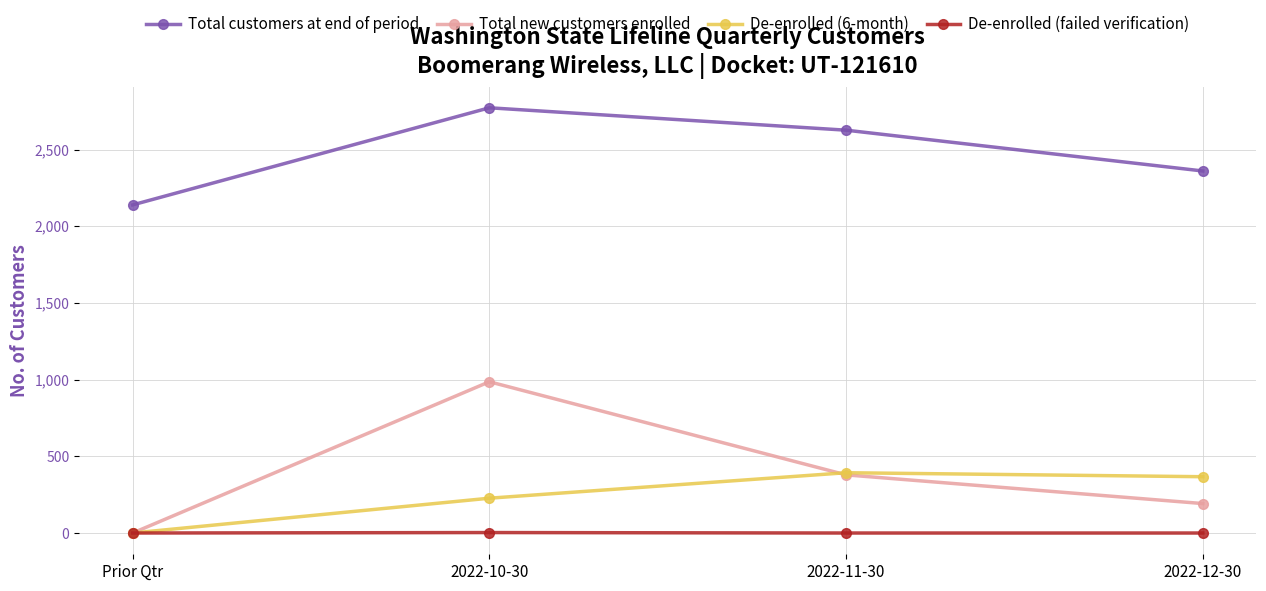

The Total customers at end of period series shows 2360 at 2022-12-30. True or false?

True